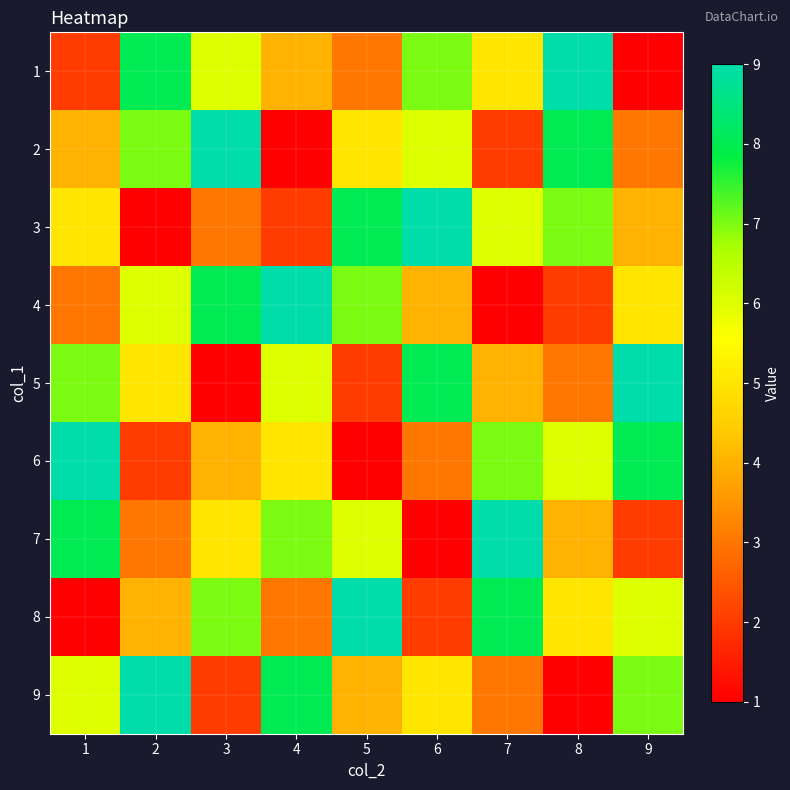

Reading left to right, transcribe all the data shown in this chart.

1: 1=2	2=8	3=6	4=4	5=3	6=7	7=5	8=9	9=1
2: 1=4	2=7	3=9	4=1	5=5	6=6	7=2	8=8	9=3
3: 1=5	2=1	3=3	4=2	5=8	6=9	7=6	8=7	9=4
4: 1=3	2=6	3=8	4=9	5=7	6=4	7=1	8=2	9=5
5: 1=7	2=5	3=1	4=6	5=2	6=8	7=4	8=3	9=9
6: 1=9	2=2	3=4	4=5	5=1	6=3	7=7	8=6	9=8
7: 1=8	2=3	3=5	4=7	5=6	6=1	7=9	8=4	9=2
8: 1=1	2=4	3=7	4=3	5=9	6=2	7=8	8=5	9=6
9: 1=6	2=9	3=2	4=8	5=4	6=5	7=3	8=1	9=7